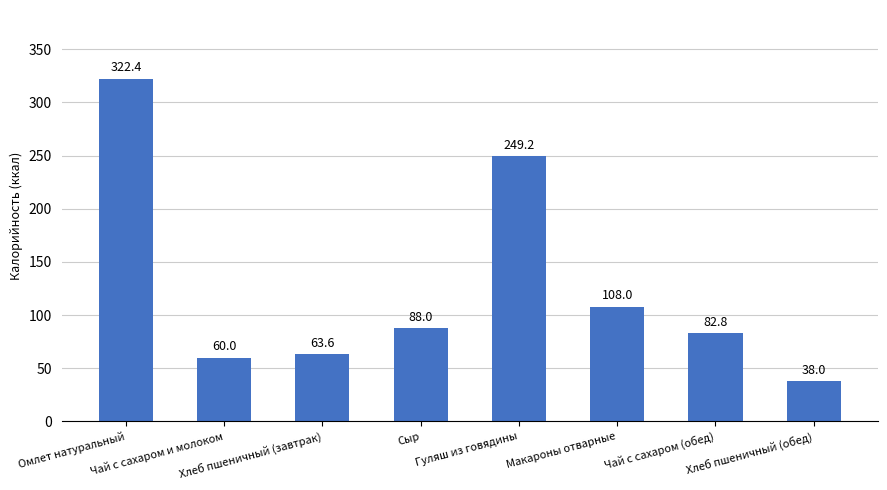

How many data points does each series have?

8